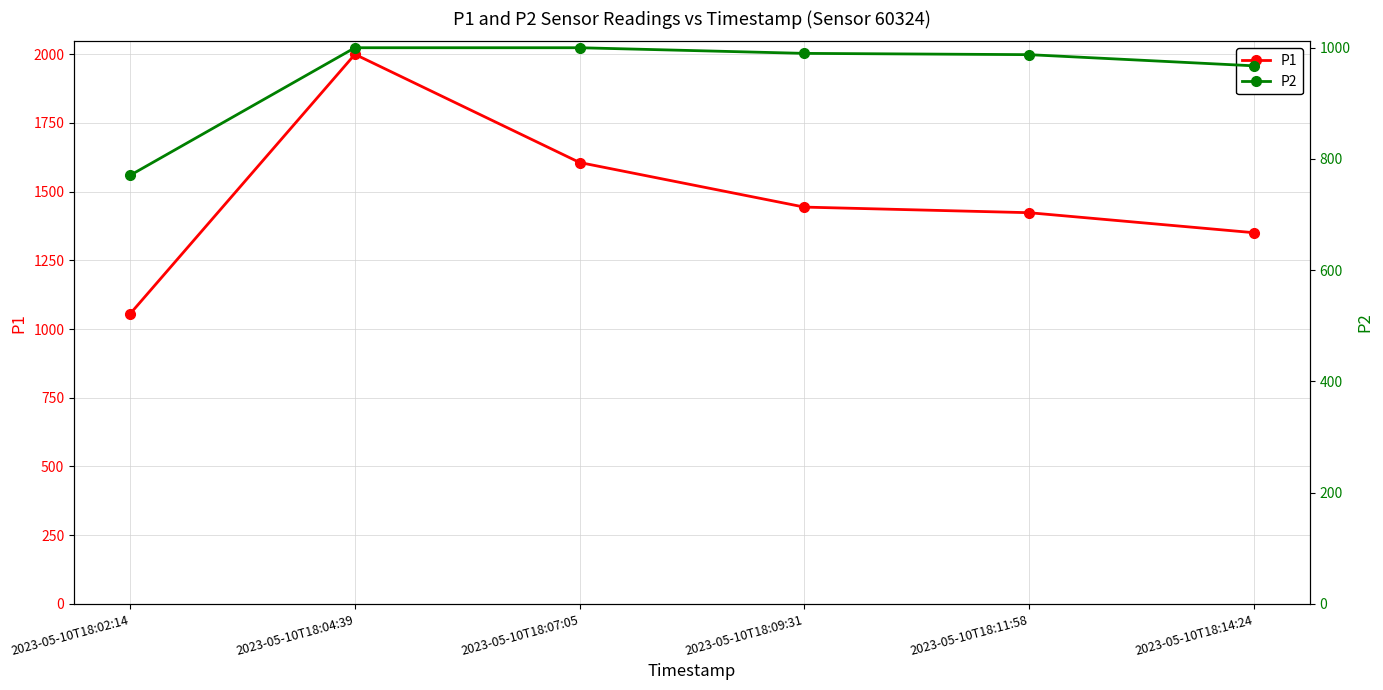

Where is the first local maximum for P1?

2023-05-10T18:04:39